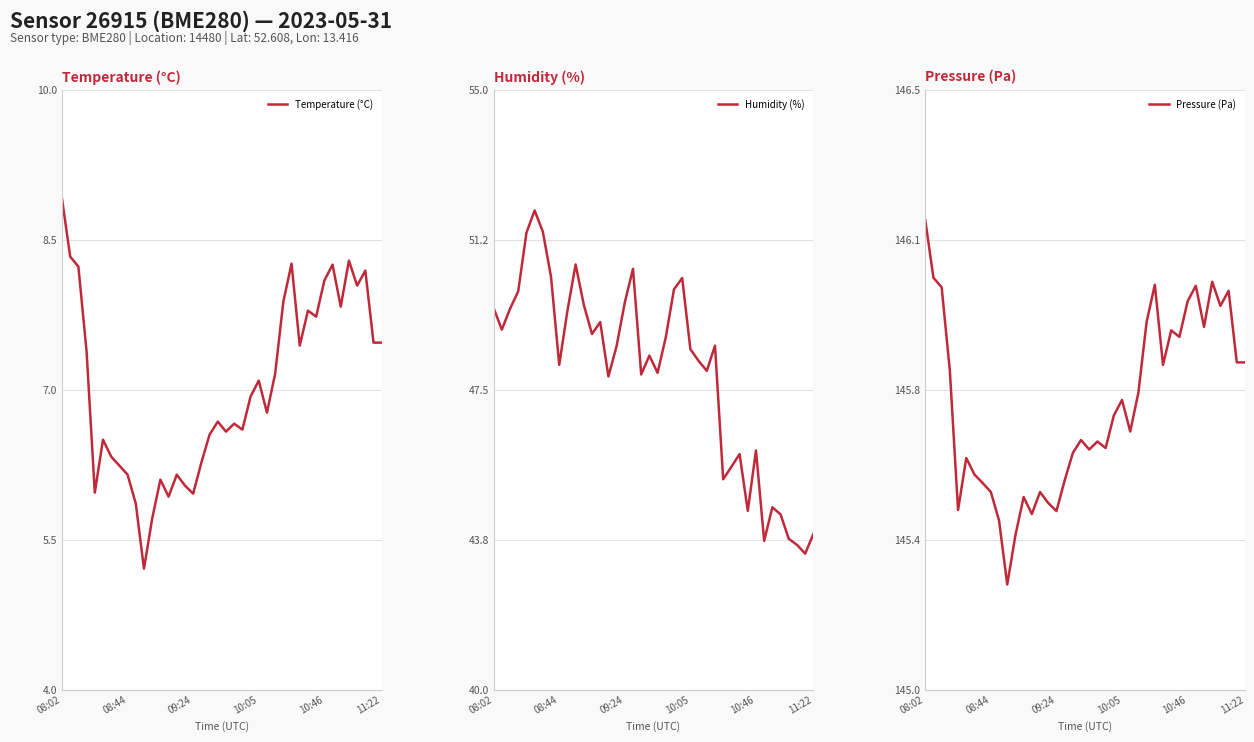

Which series has the largest range (max minus min)?

Humidity (%)